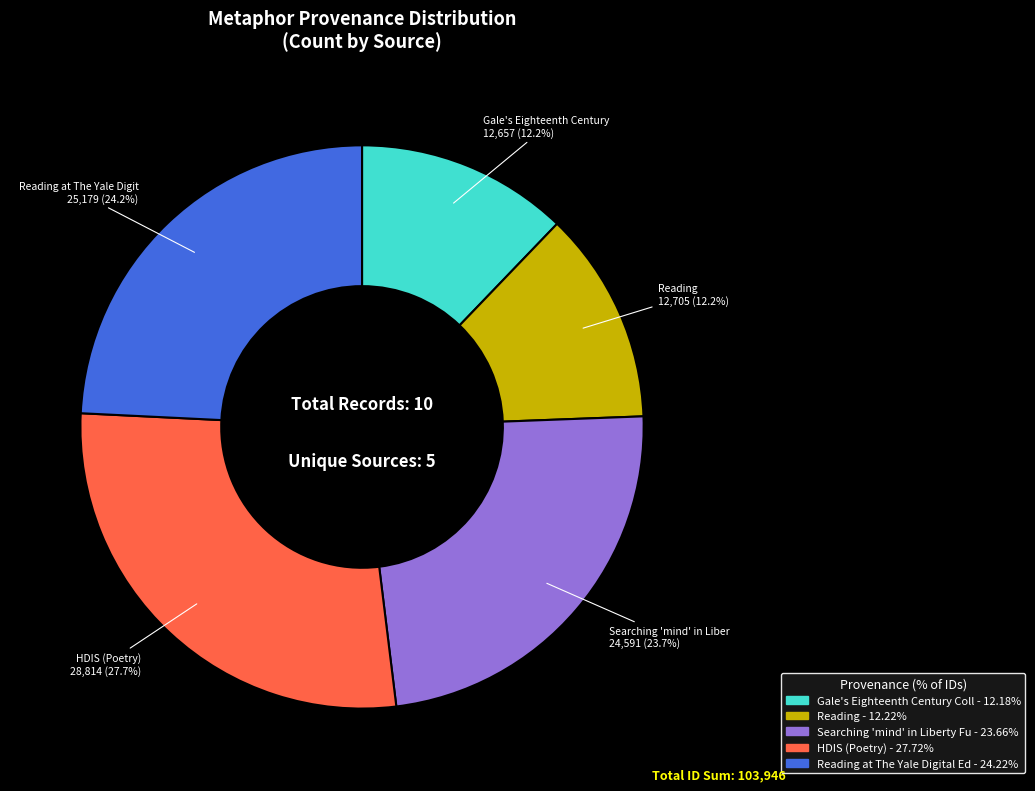

Is there a majority slice in this chart?

No